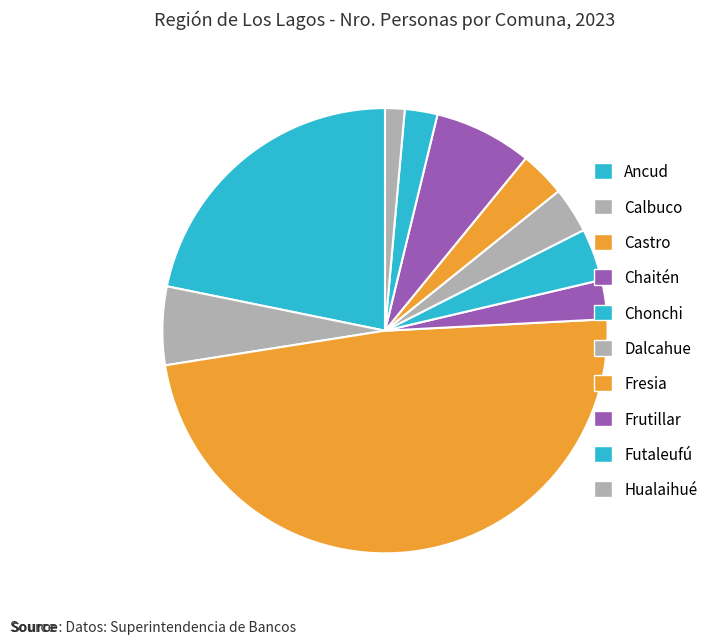

The Futaleufú slice represents 2% of the pie. True or false?

True